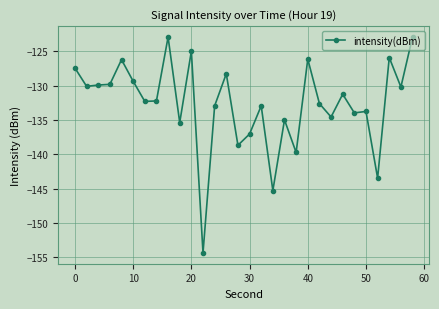

What is the sum of all values?

-3979.3